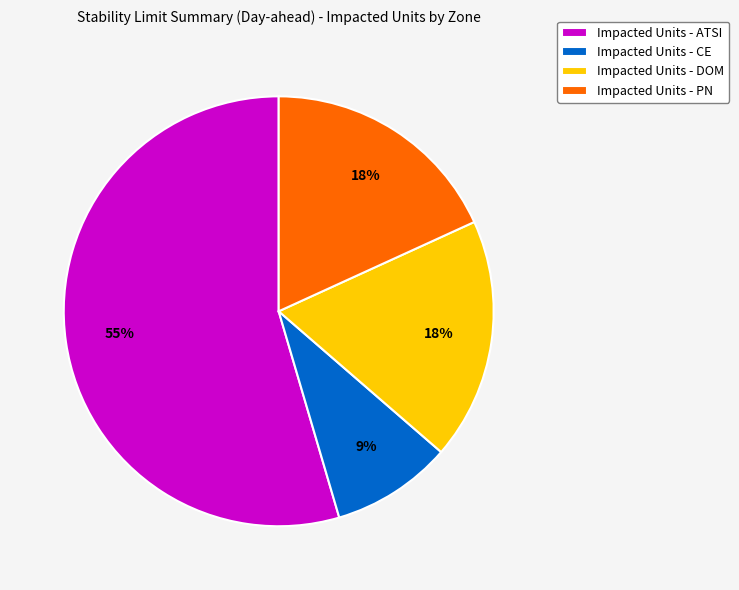

Combined, do Impacted Units - CE and Impacted Units - ATSI account for over 50%?

Yes